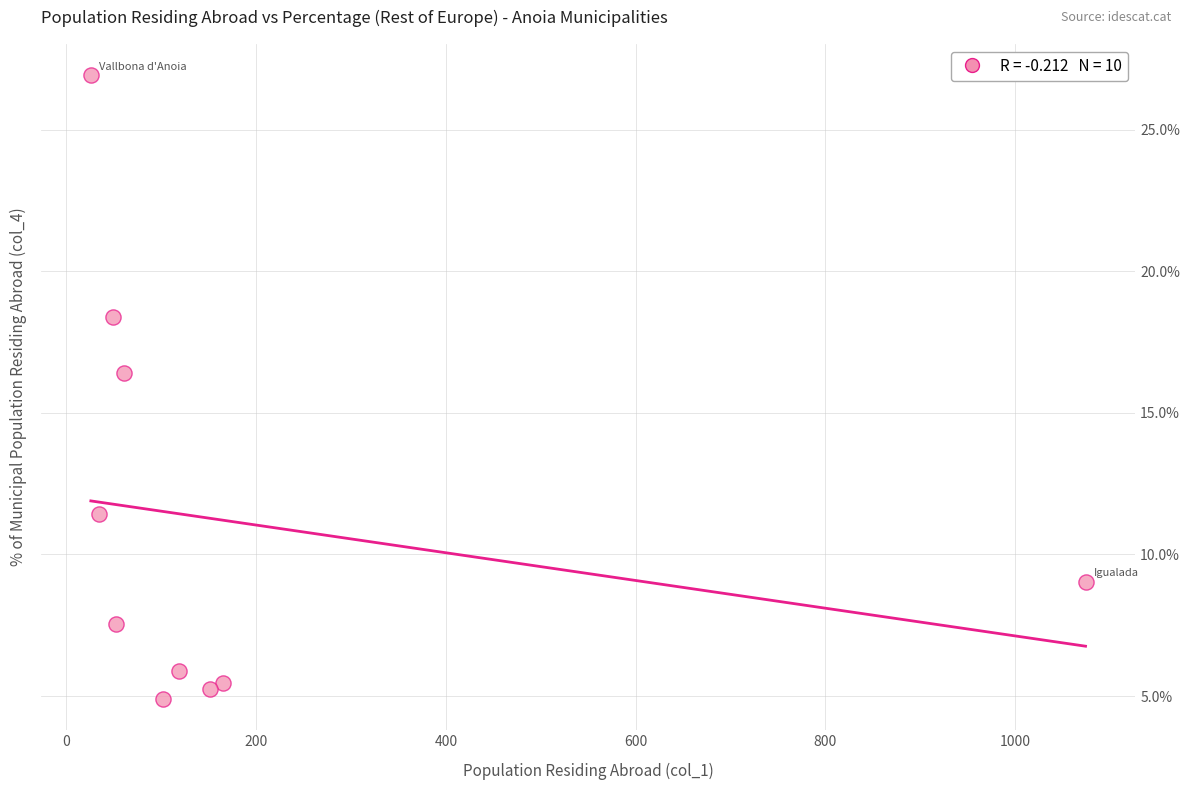

What Y value in the scatter plot is closest to 15?

16.4